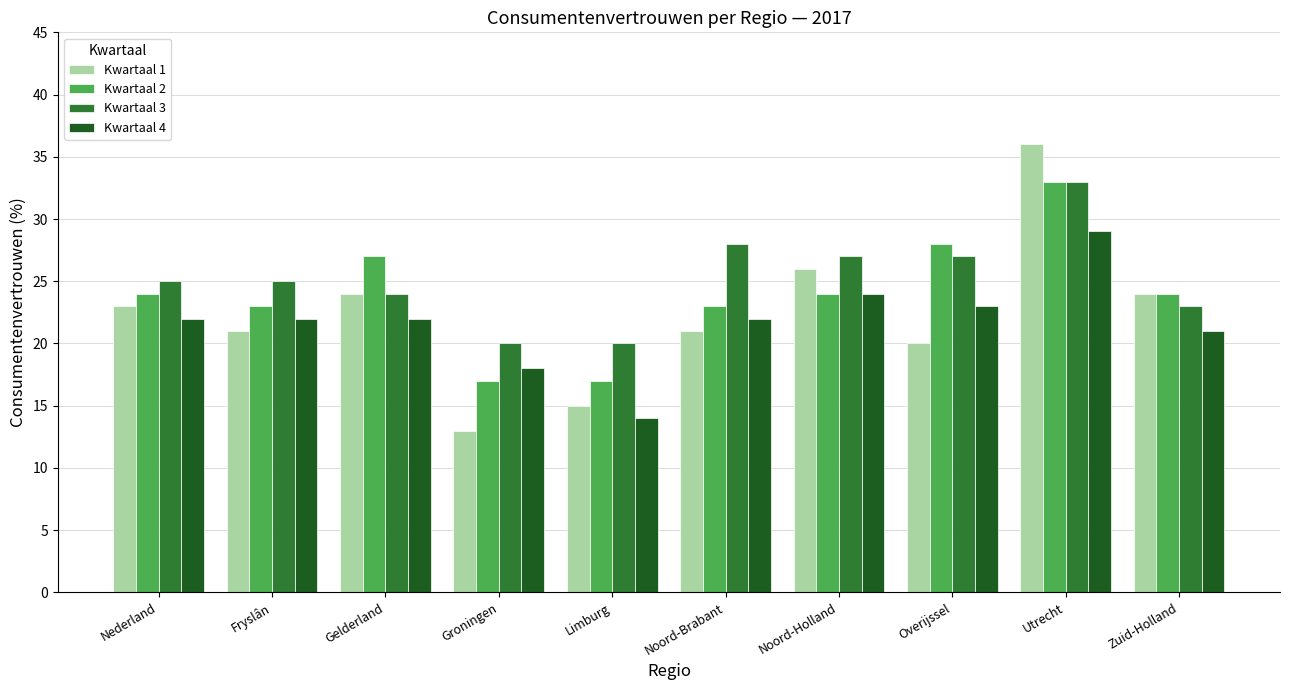

How many groups of bars are there?

10